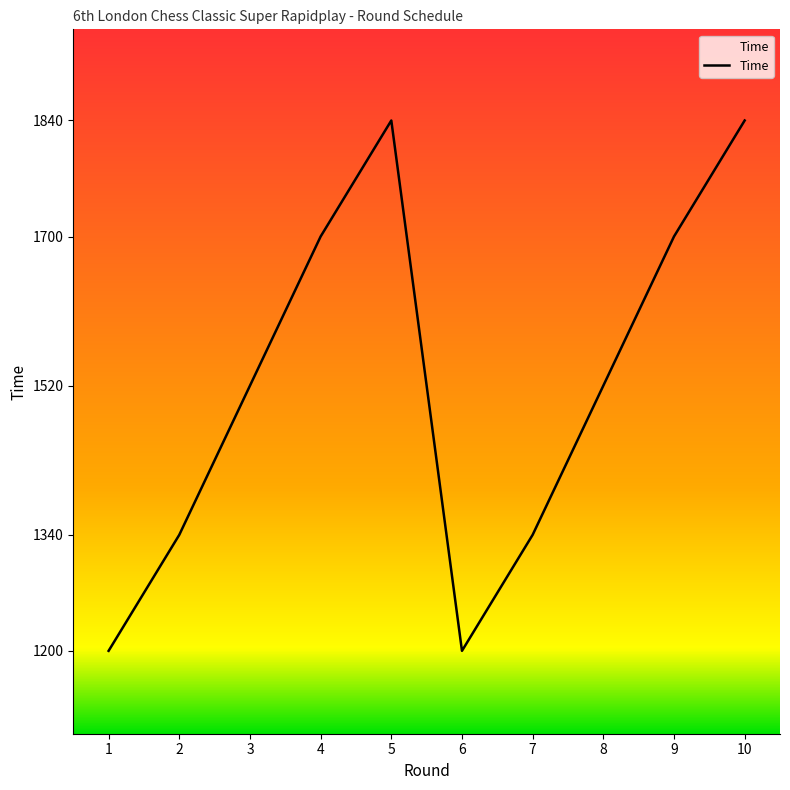

What is the smallest value displayed?

1200